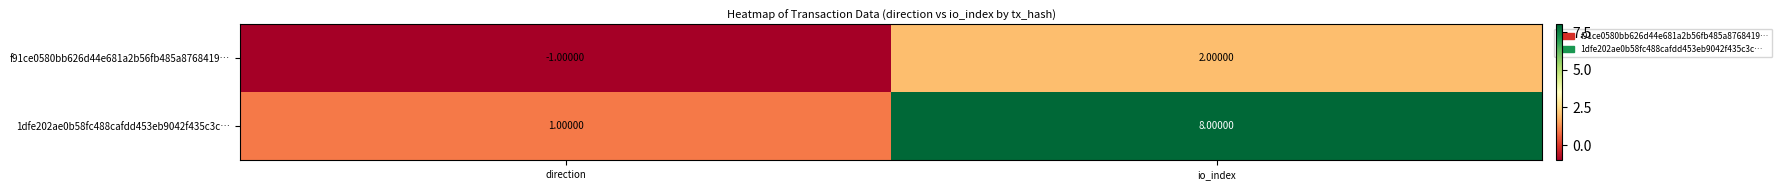

Rank the categories by f91ce0580bb626d44e681a2b56fb485a8768419… value from highest to lowest.

io_index, direction